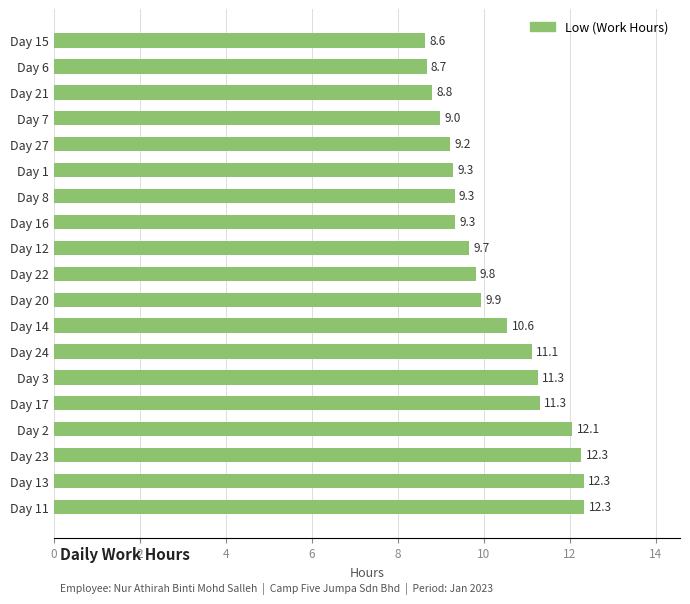

Reading top to bottom, what are all the values shown in this chart?

Day 15=8.6	Day 6=8.7	Day 21=8.8	Day 7=9.0	Day 27=9.2	Day 1=9.3	Day 8=9.3	Day 16=9.3	Day 12=9.7	Day 22=9.8	Day 20=9.9	Day 14=10.6	Day 24=11.1	Day 3=11.3	Day 17=11.3	Day 2=12.1	Day 23=12.3	Day 13=12.3	Day 11=12.3